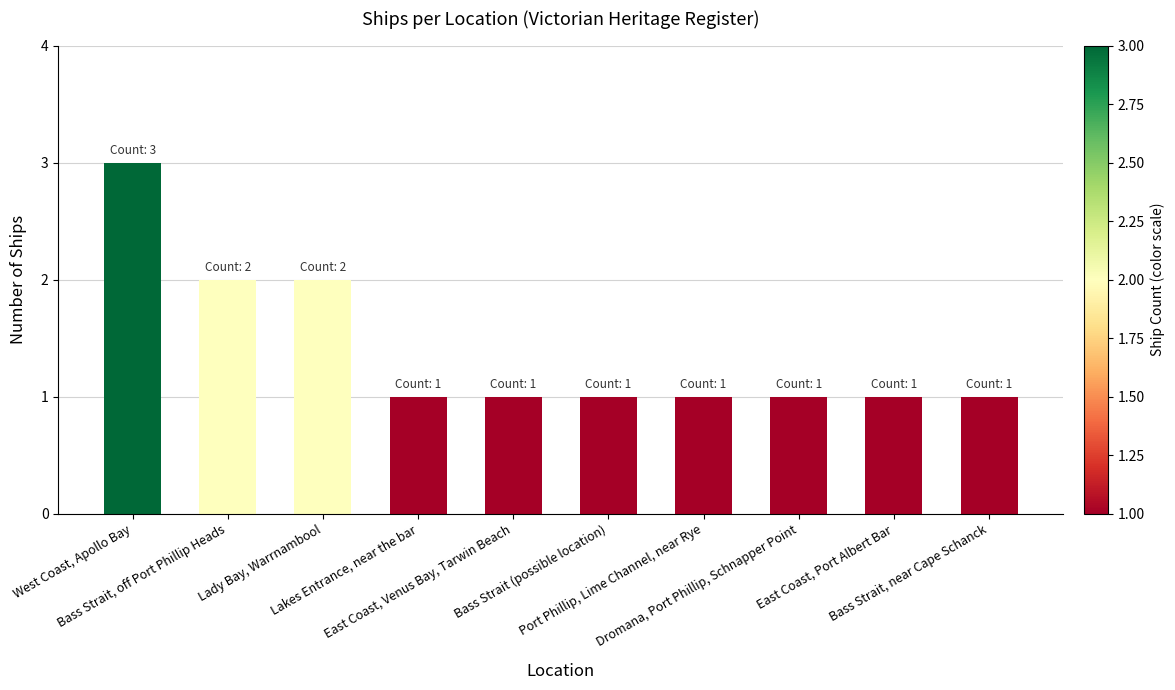

What position from the right is Bass Strait (possible location)?

5